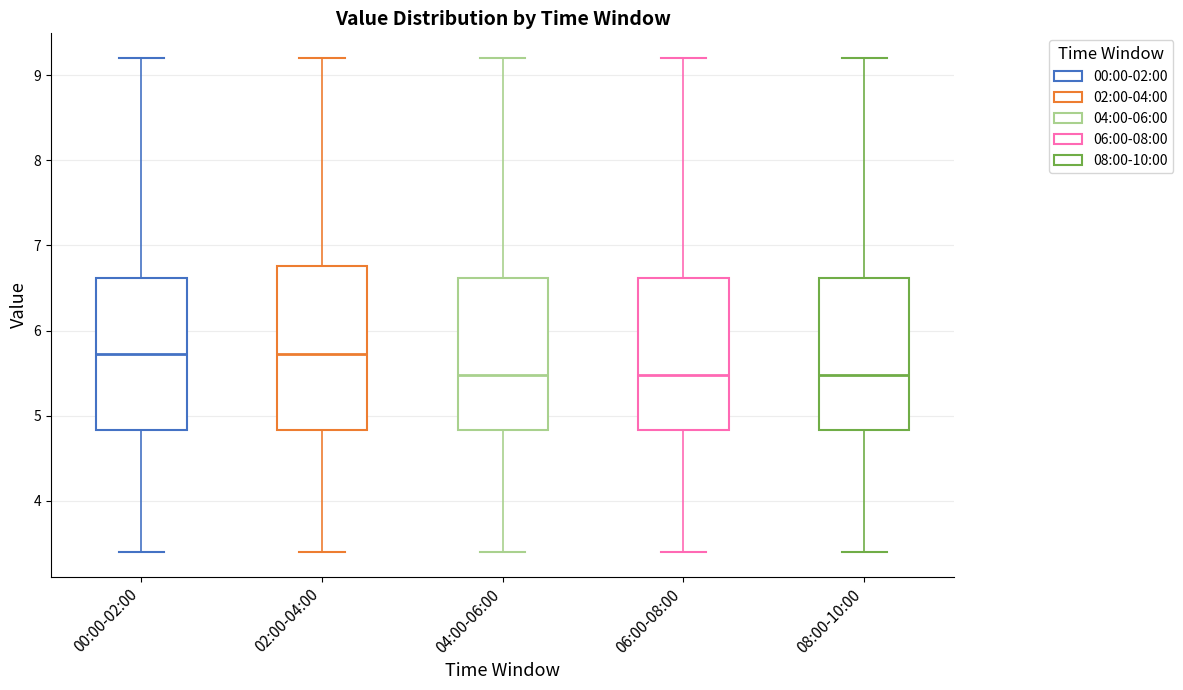

Comparing the boxes themselves (not the whiskers), which one is the tallest?

02:00-04:00